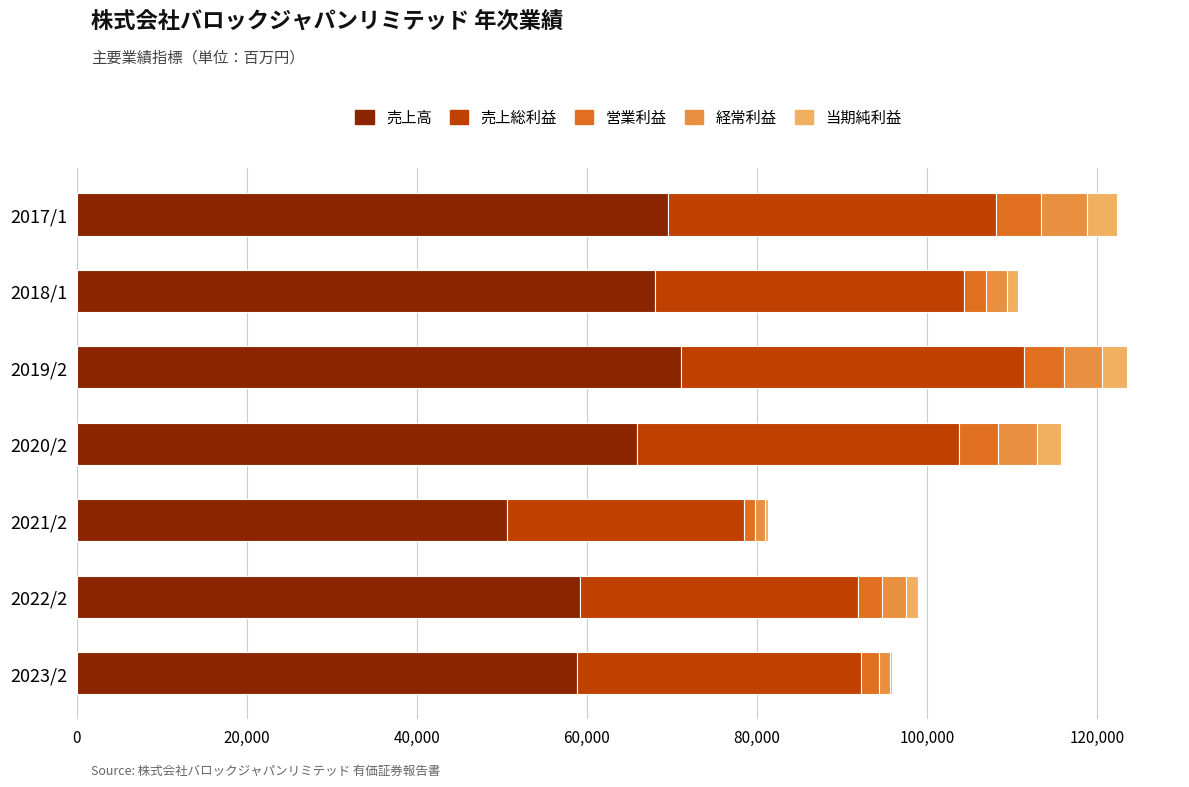

What is the maximum value for 売上高?

71034